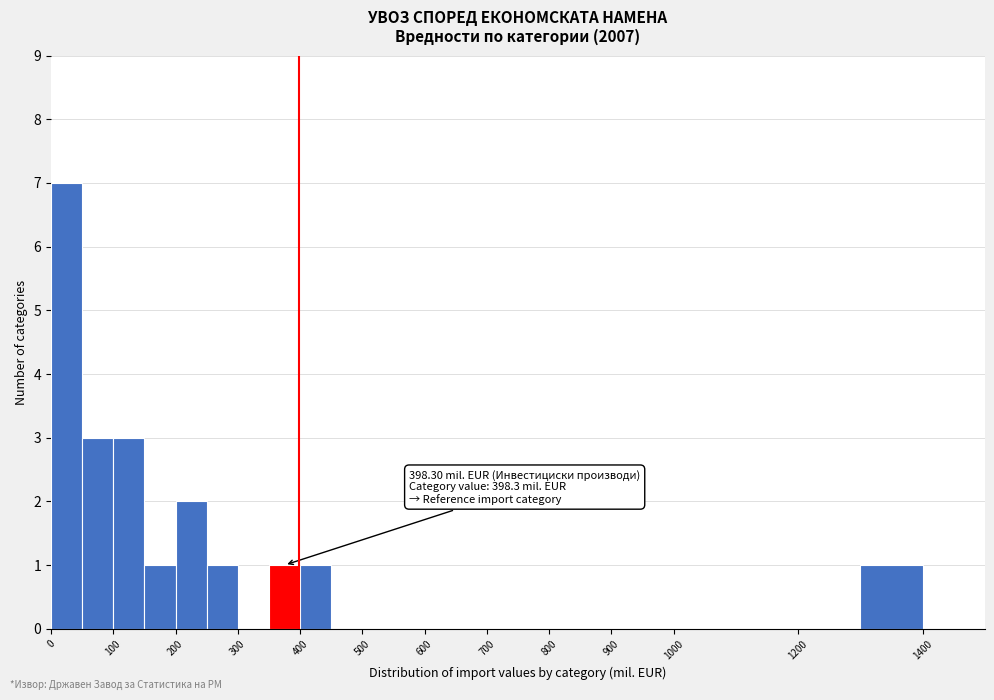

Which range on the x-axis has the tallest bar?

0 to 50